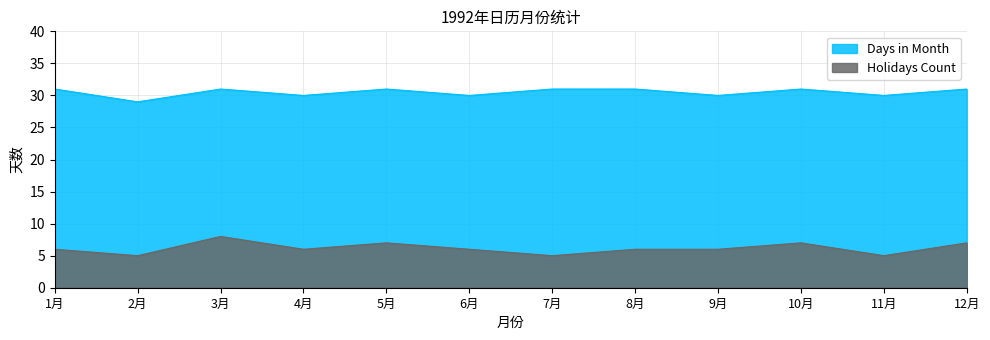

True or false: Holidays Count has a value of 8 at 11月.

False